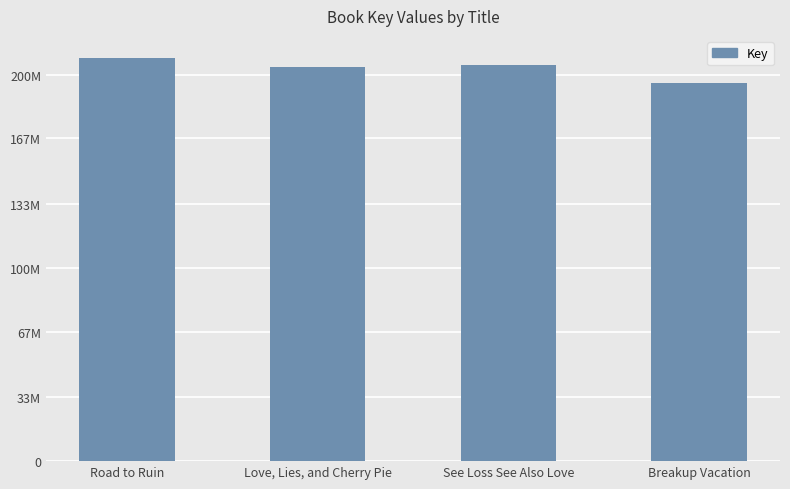

Reading right to left, list all the values displayed in this chart.

Breakup Vacation=195453338	See Loss See Also Love=204726350	Love, Lies, and Cherry Pie=203862518	Road to Ruin=208480100